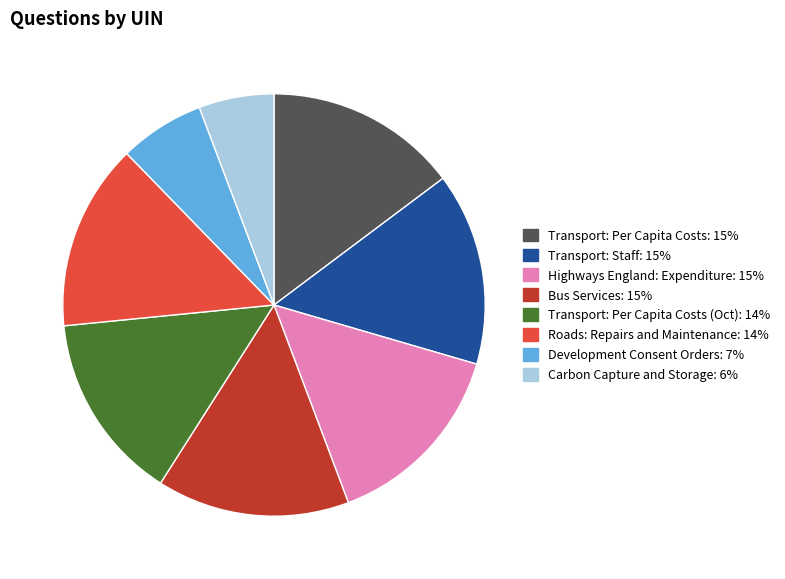

Count the number of slices in the pie.

8